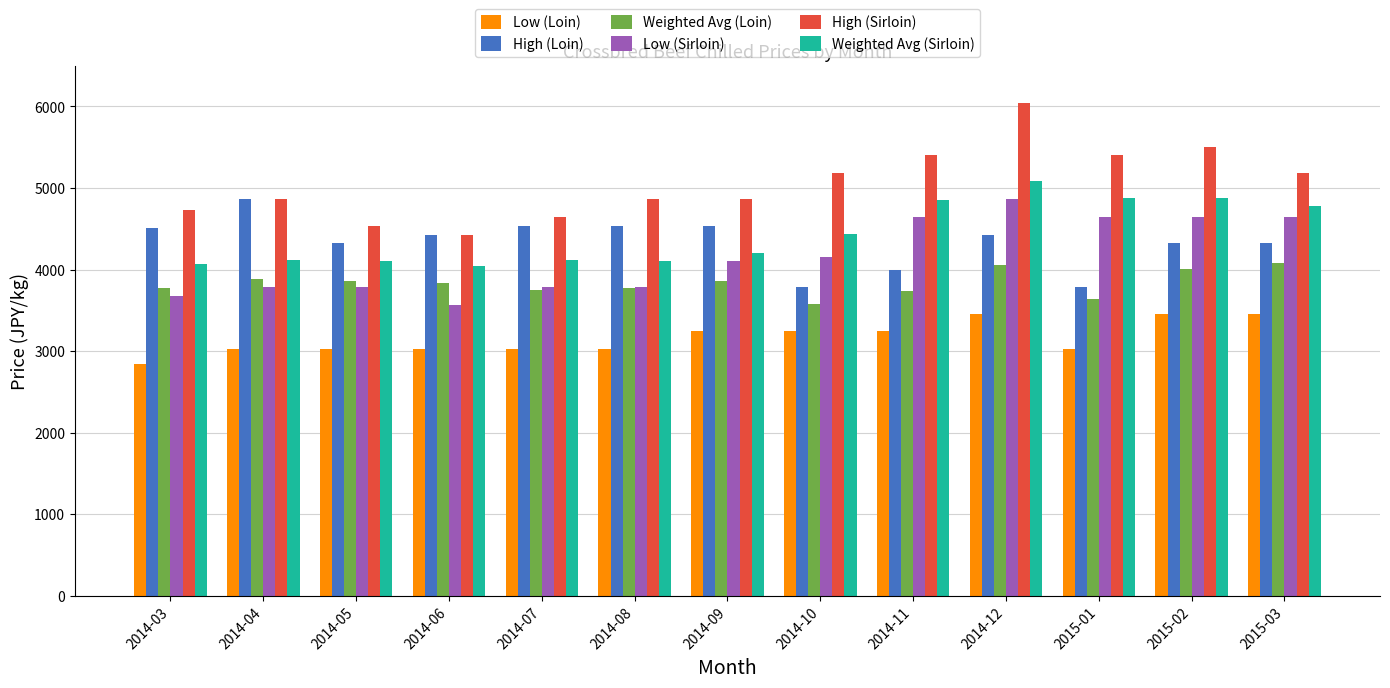

True or false: Weighted Avg (Loin) has a value of 1471.1 at 2014-08.

False